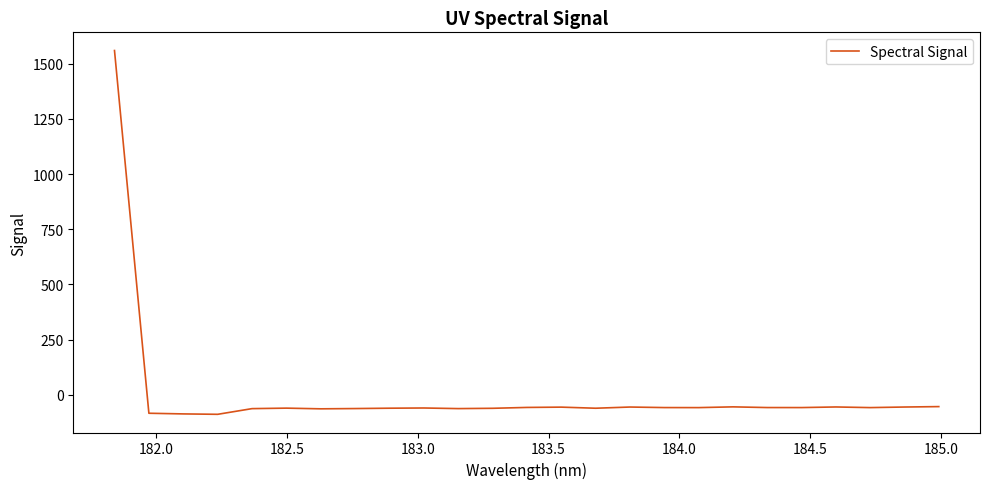

What is the difference between the maximum and minimum values?

1646.8